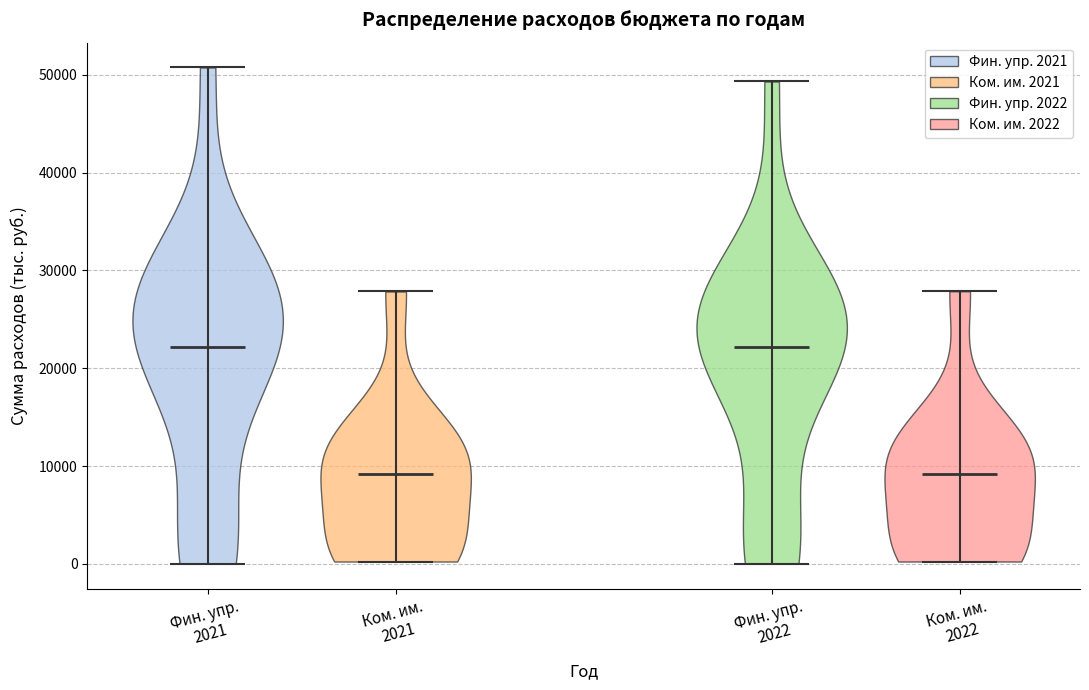

Reading left to right, read every violin against the y-axis: where its median line is, and the lowest and highest points it reaches. The values are not printed on the chart, so give them approximately, as read against the axis.

Фин. упр. 2021: median line 22000, lowest point 0, highest point 51000
Ком. им. 2021: median line 9000, lowest point 0, highest point 28000
Фин. упр. 2022: median line 22000, lowest point 0, highest point 49000
Ком. им. 2022: median line 9000, lowest point 0, highest point 28000